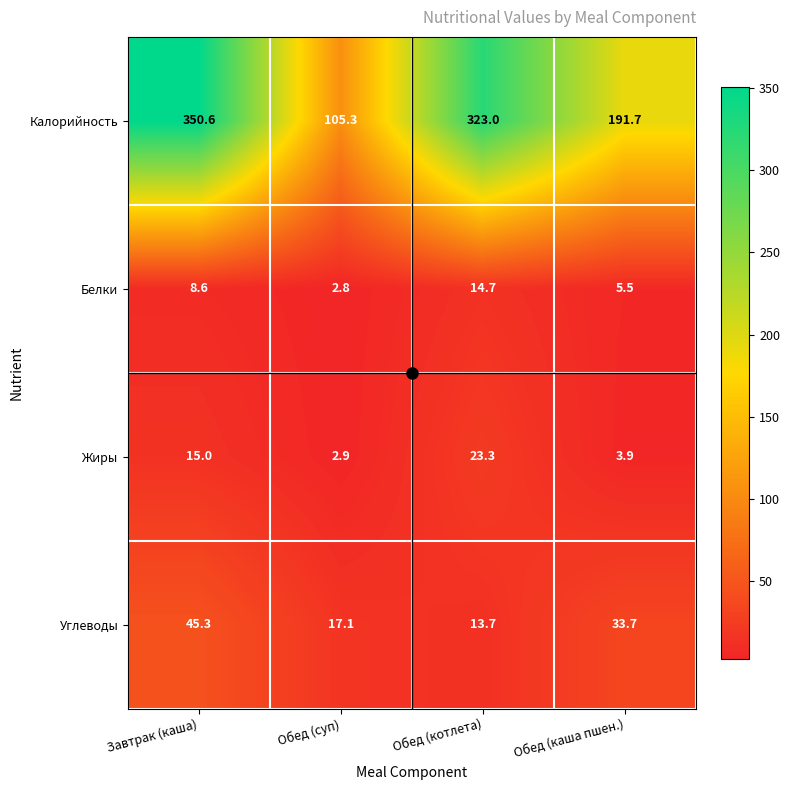

Which series has the widest spread of values?

Калорийность